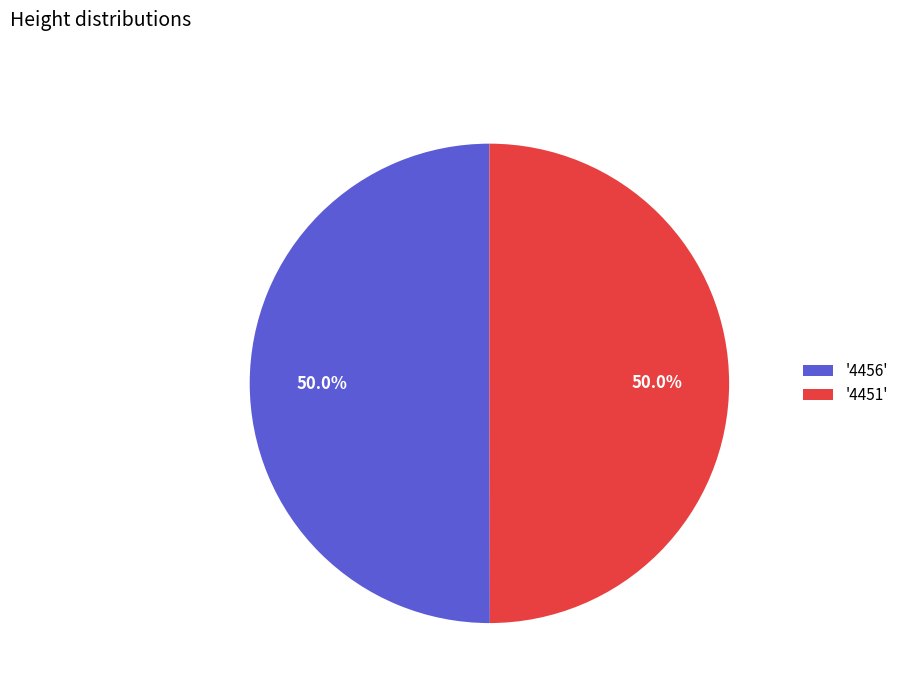

Count the number of slices in the pie.

2